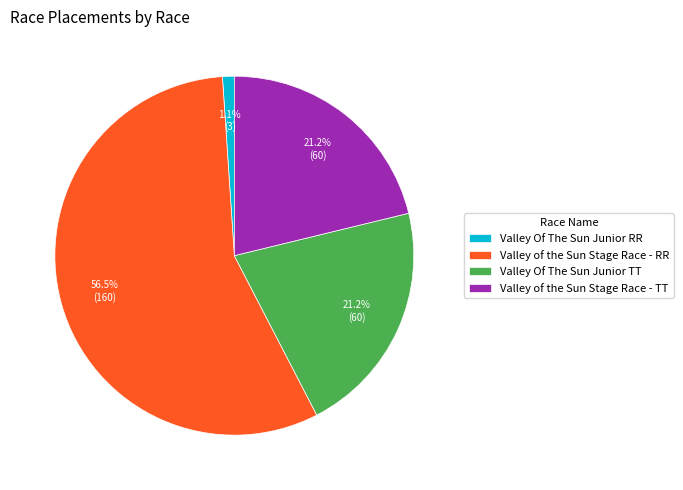

Between Valley of the Sun Stage Race - RR and Valley Of The Sun Junior RR, which is larger?

Valley of the Sun Stage Race - RR